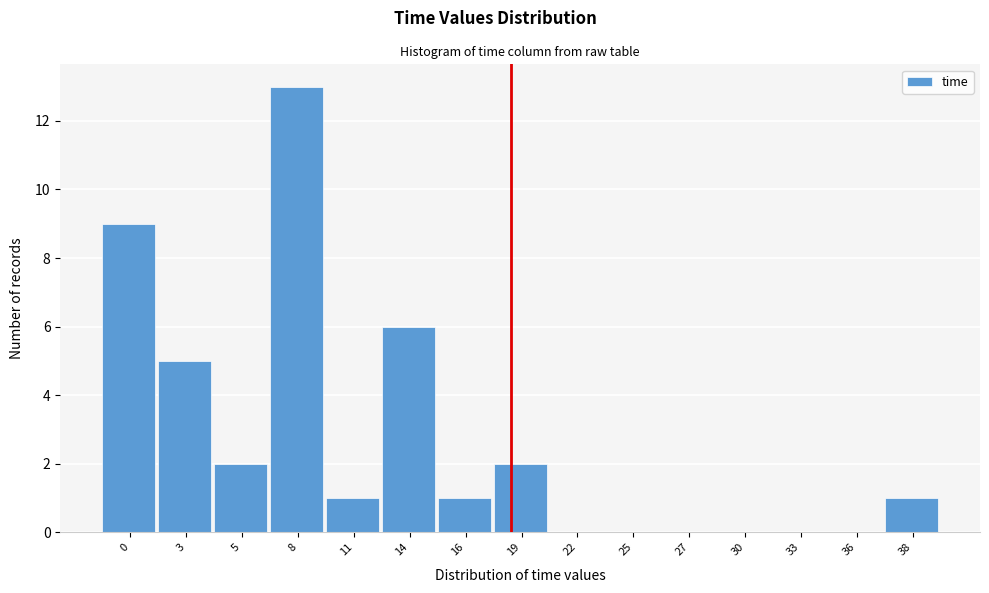

Reading left to right, what are all the values shown in this chart?

0=9	3=5	5=2	8=13	11=1	14=6	16=1	19=2	22=0	25=0	27=0	30=0	33=0	36=0	38=1